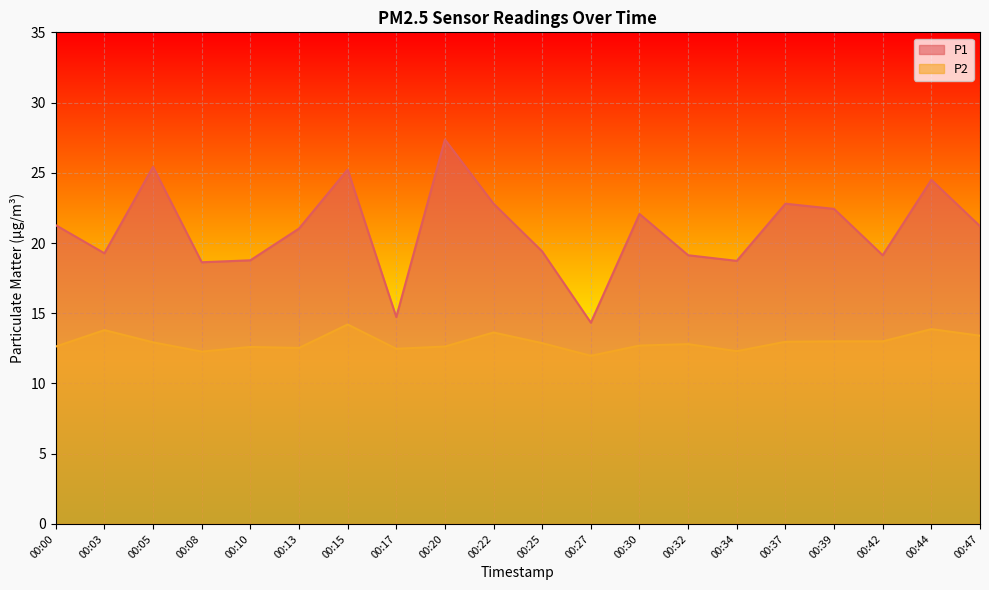

At 00:30, list the series in order from largest to smallest.

P1, P2